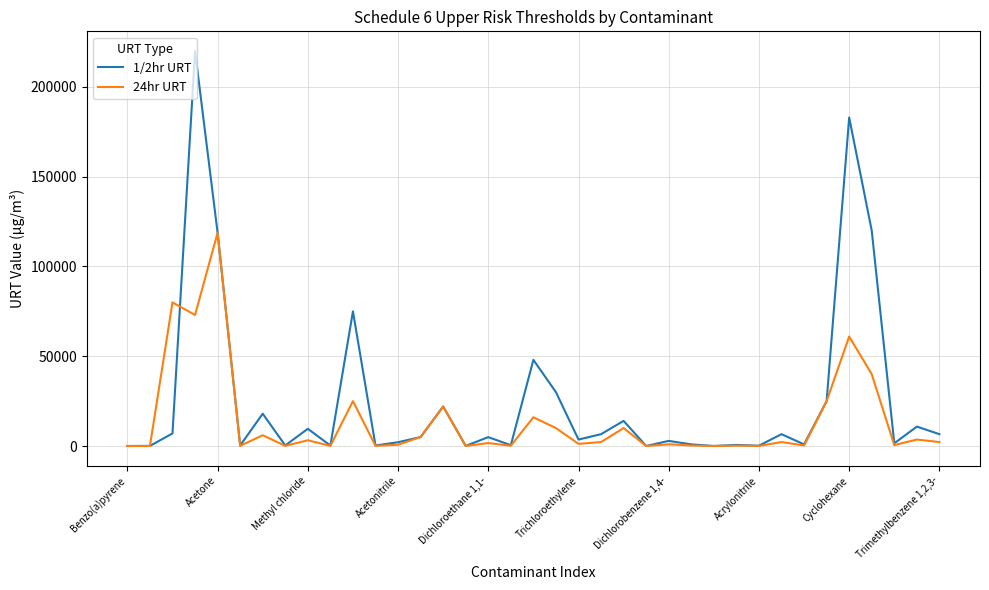

Which series has the widest spread of values?

1/2hr URT